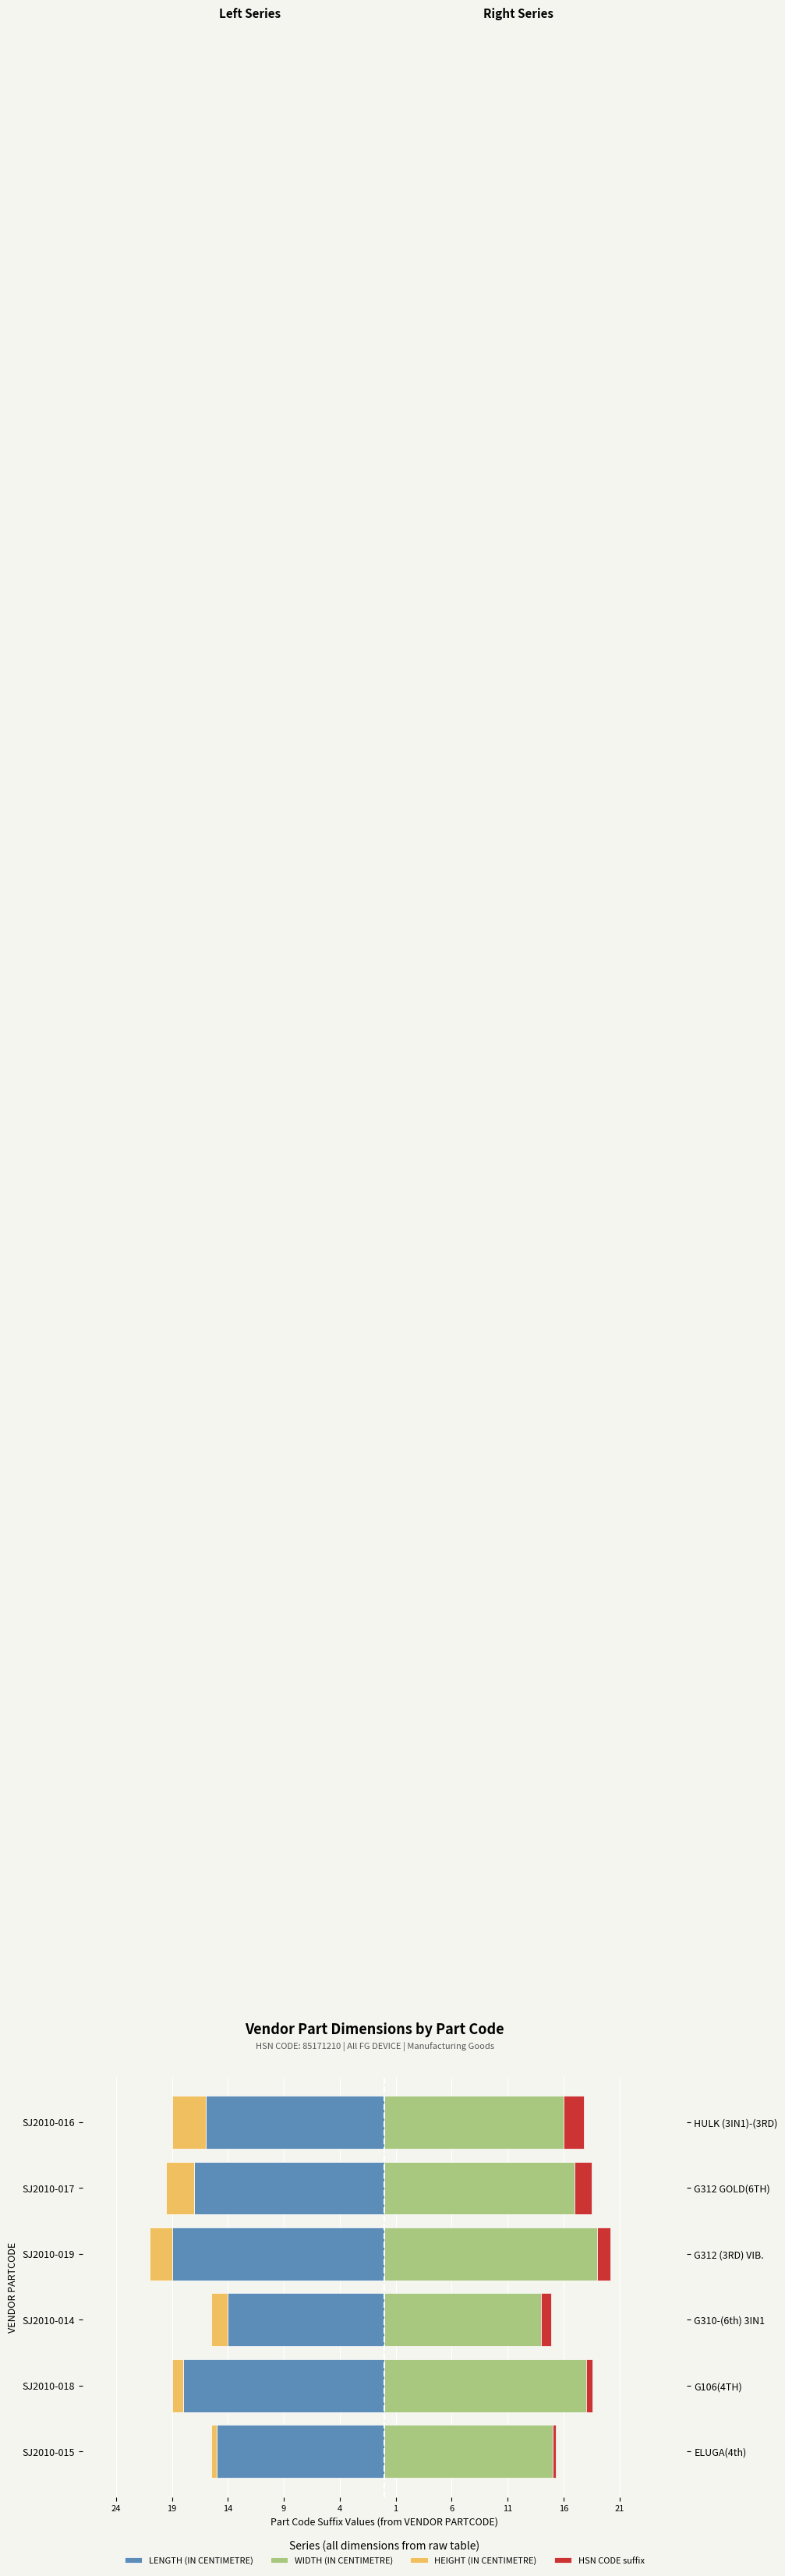

How many categories are shown in the chart?

6